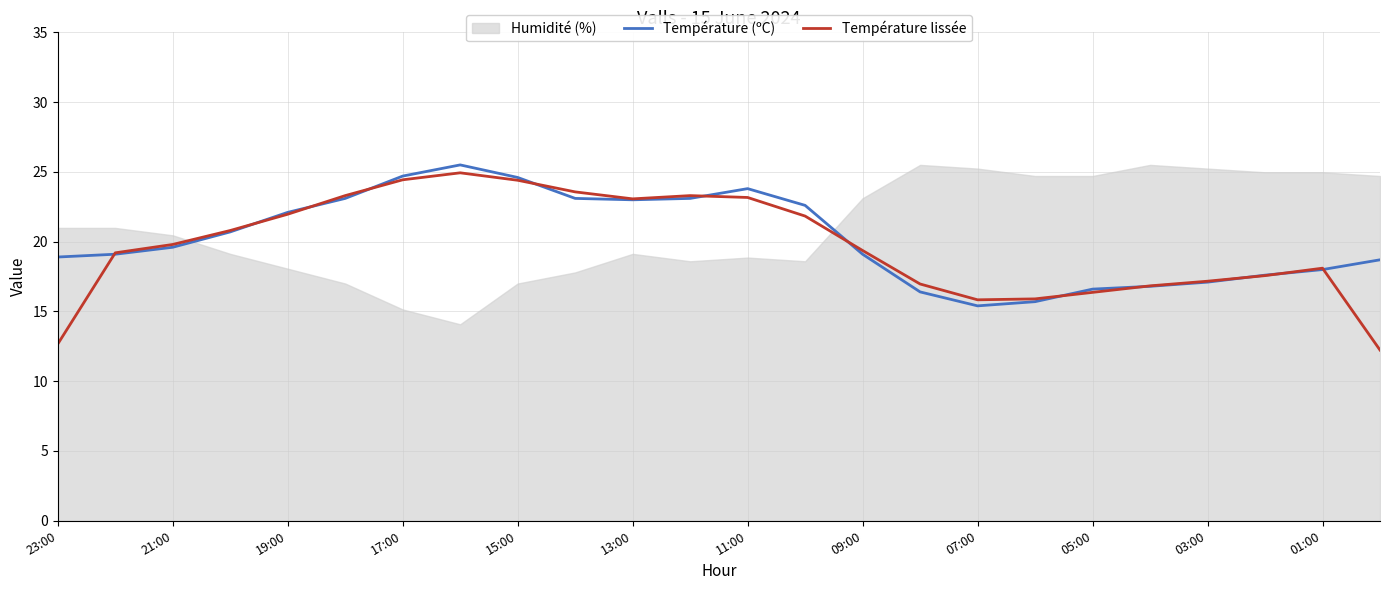

Read the Température lissée value at 01:00.

18.1